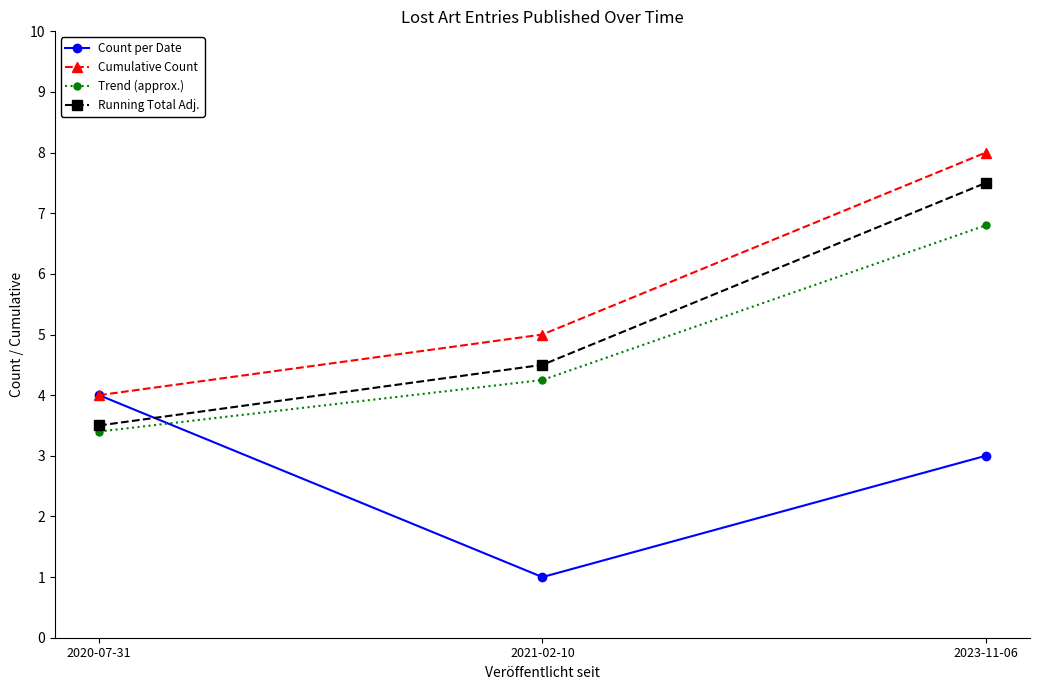

The value of Cumulative Count at 2021-02-10 is 2.3. True or false?

False